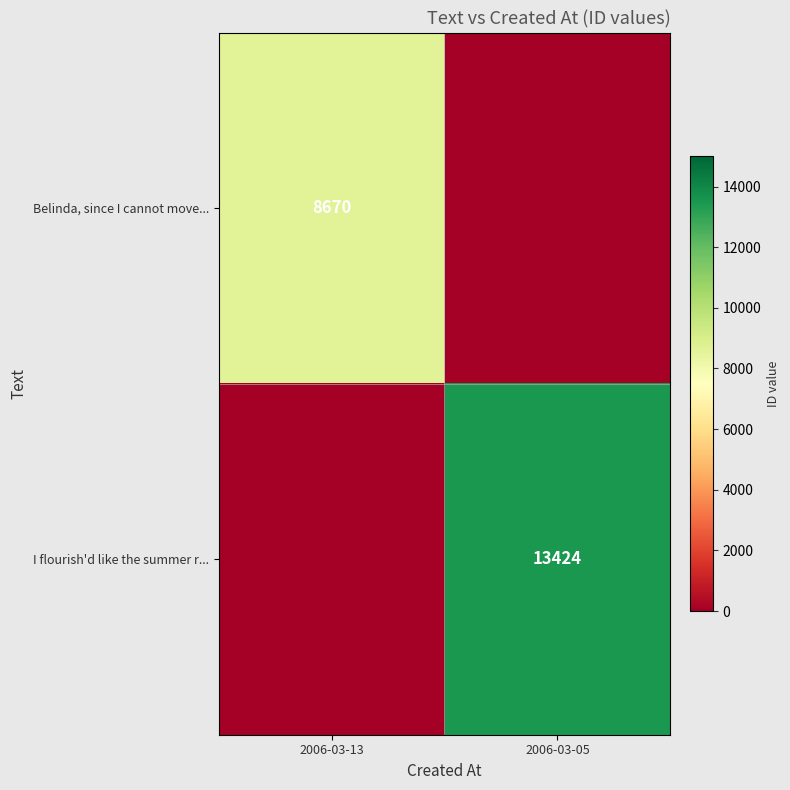

Between 2006-03-05 and 2006-03-13, which is larger?

2006-03-13